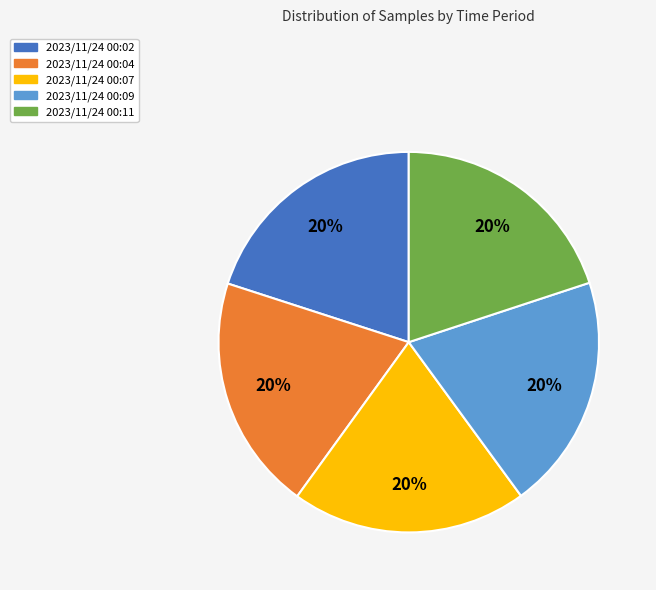

Combined, do 2023/11/24 00:09 and 2023/11/24 00:04 account for over 50%?

No